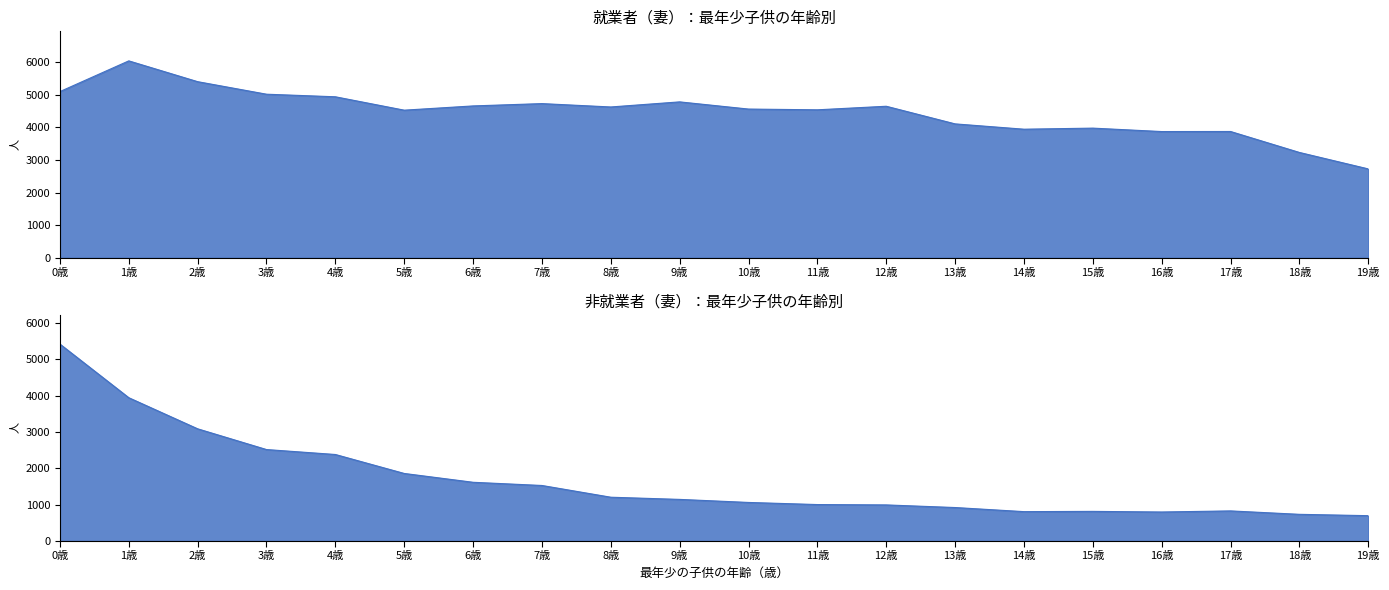

Where is 非就業者（妻） nearest to the value 3059?

2歳